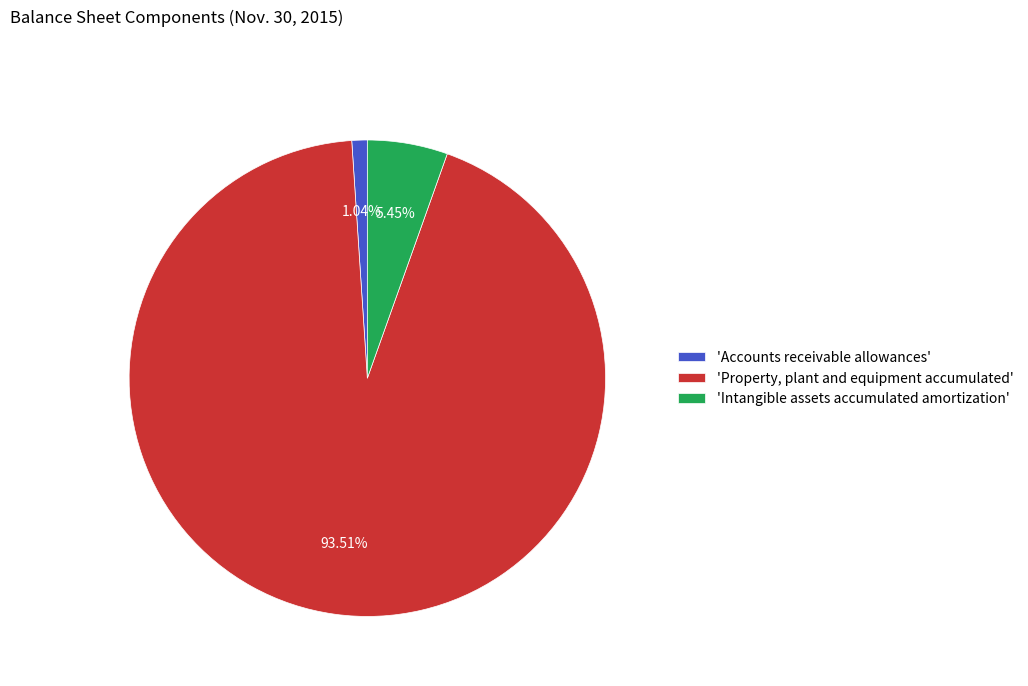

Do 'Accounts receivable allowances' and 'Property, plant and equipment accumulated' together represent more than half of the pie?

Yes